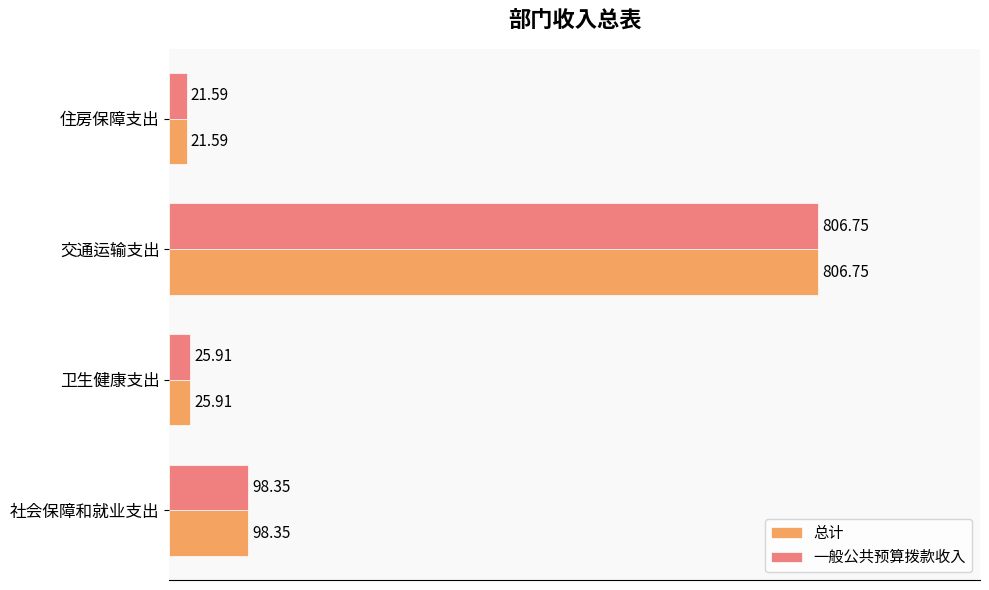

Which category has the highest value across all series?

交通运输支出